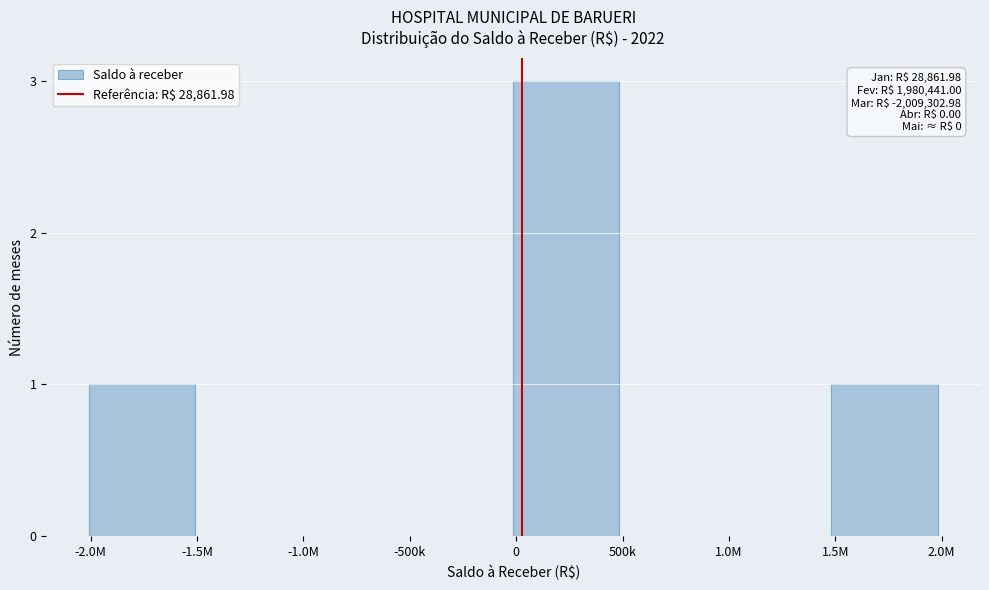

Reading left to right, list all the values displayed in this chart.

-2.0M=1	-1.5M=0	-1.0M=0	-500k=0	0=3	500k=0	1.0M=0	1.5M=1